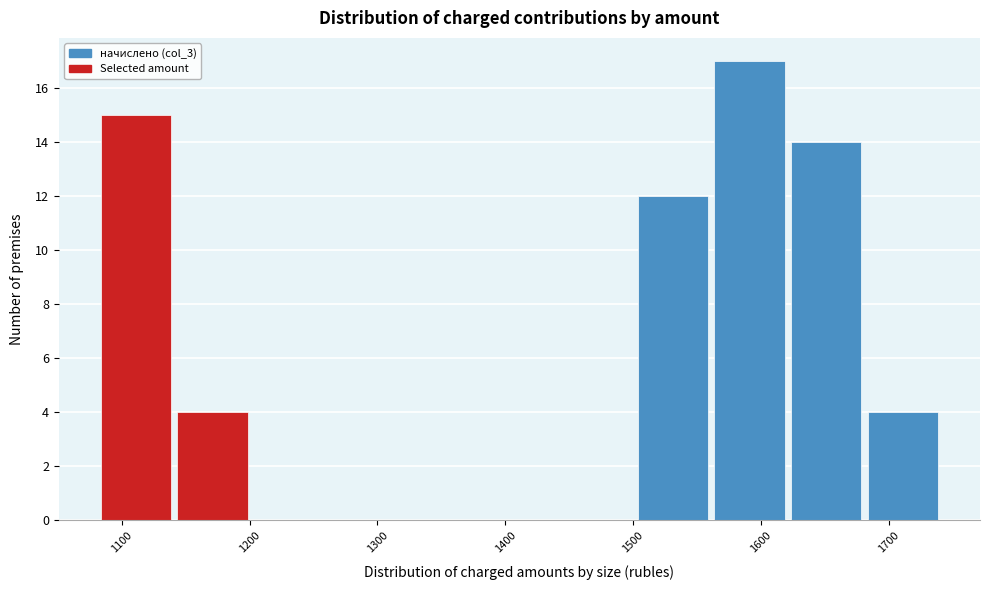

Over which range of the x-axis is the bar tallest?

1560 to 1620